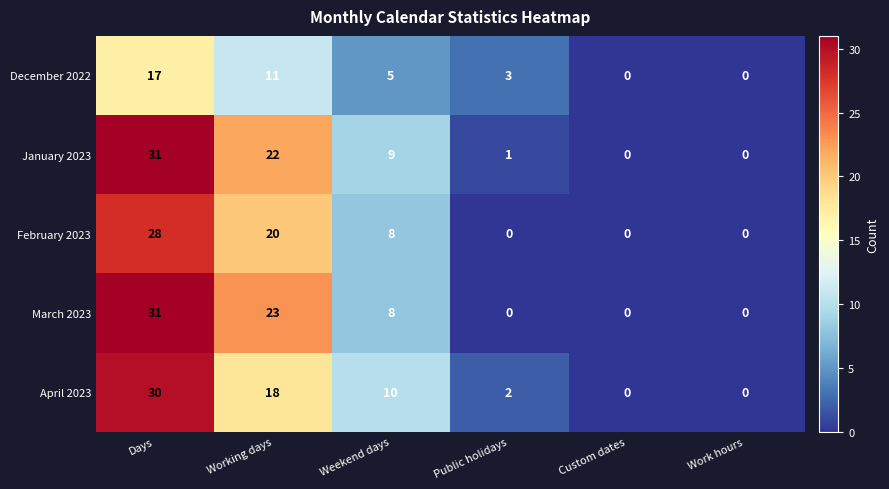

Reading left to right, what are all the values shown in this chart?

December 2022: 17	11	5	3	0	0
January 2023: 31	22	9	1	0	0
February 2023: 28	20	8	0	0	0
March 2023: 31	23	8	0	0	0
April 2023: 30	18	10	2	0	0